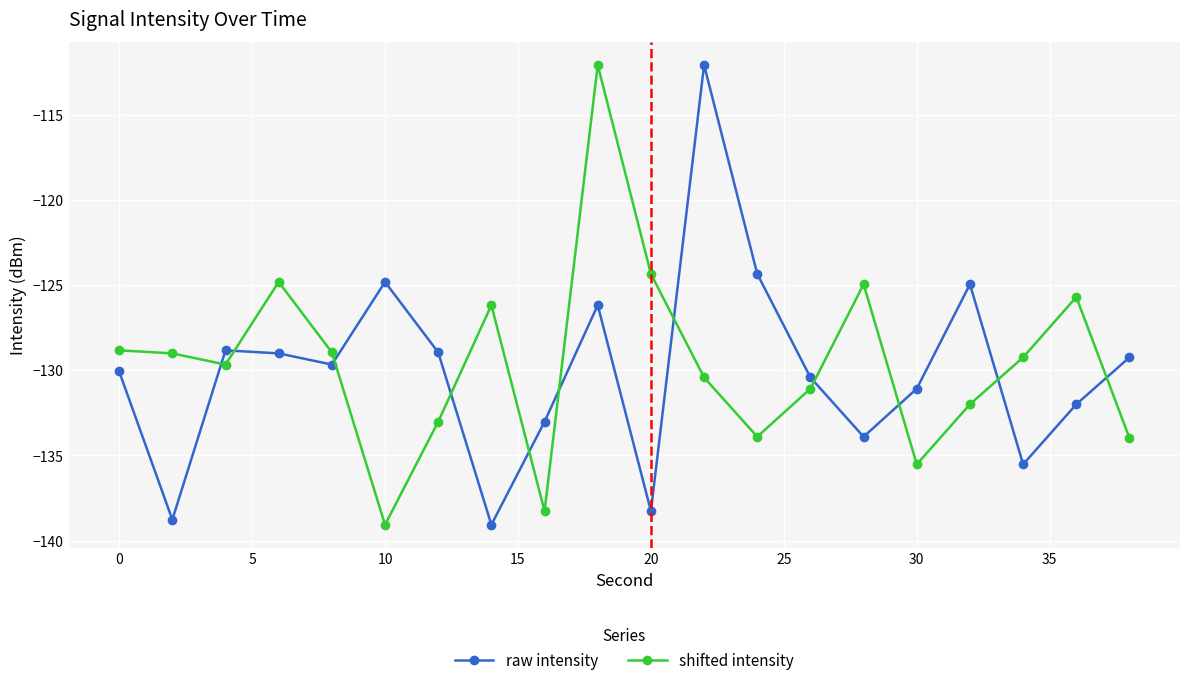

What is the minimum value for raw intensity?

-139.1